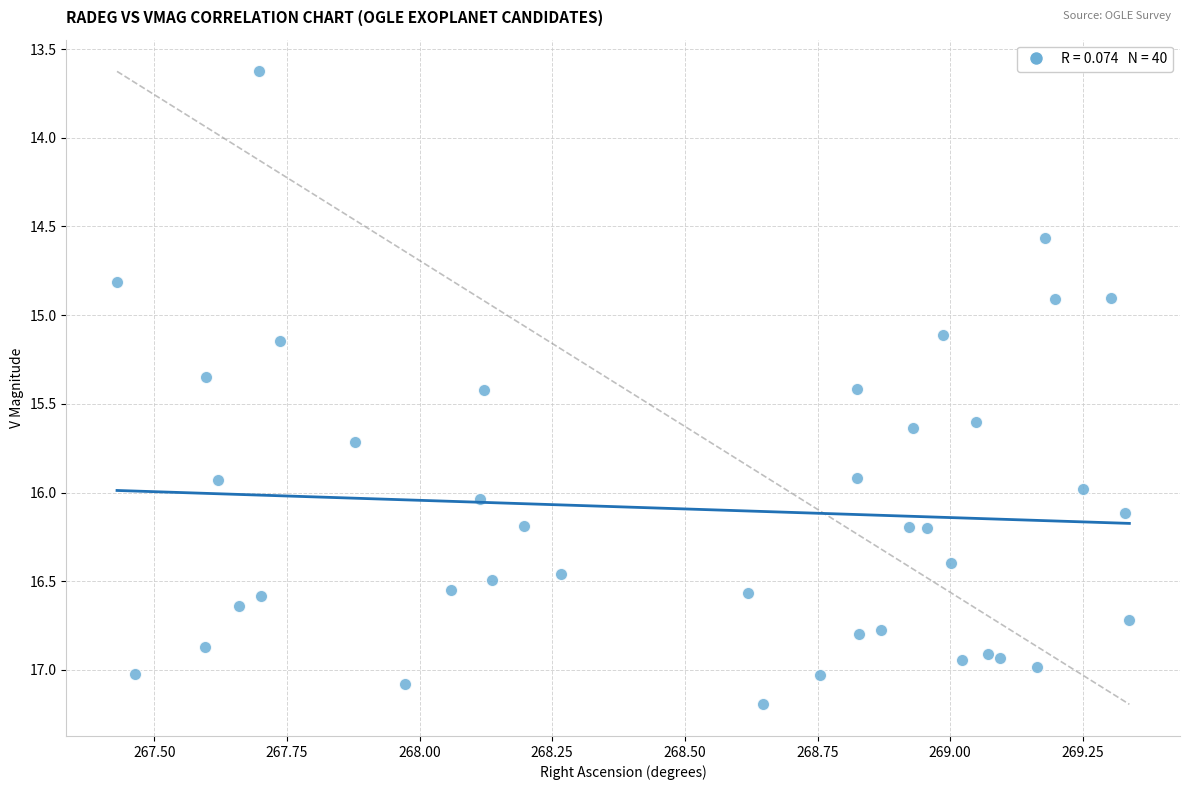

What is the range of Y values (max minus min)?

3.6